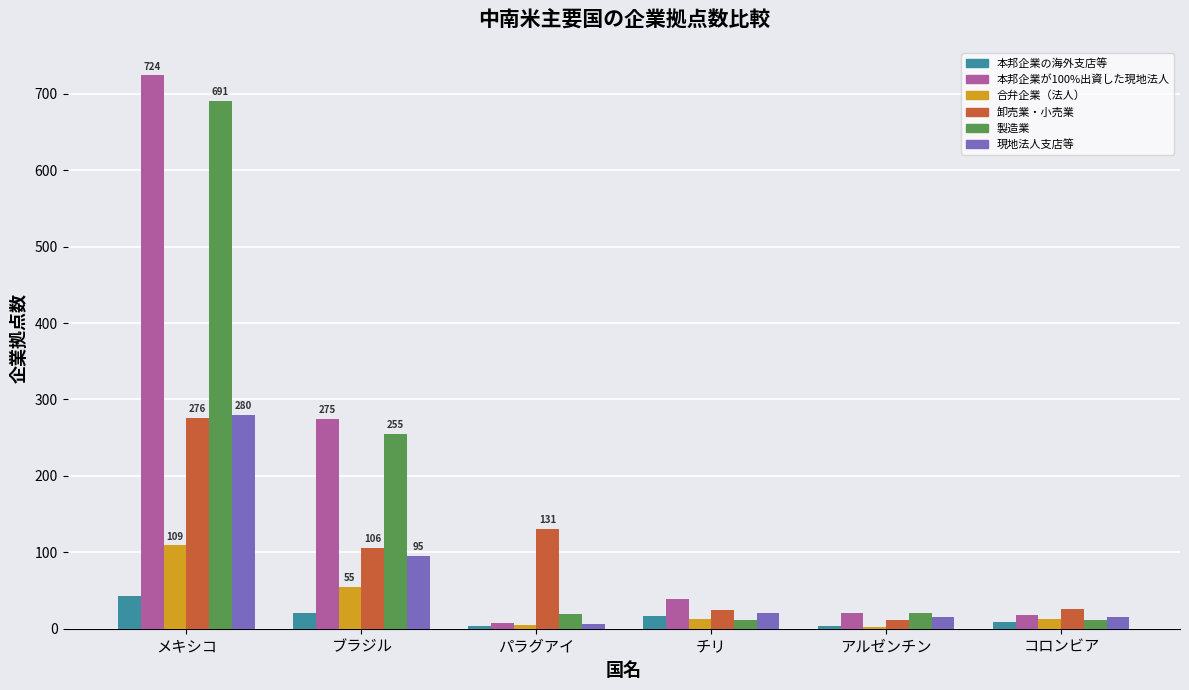

True or false: 現地法人支店等 has a value of 137 at メキシコ.

False